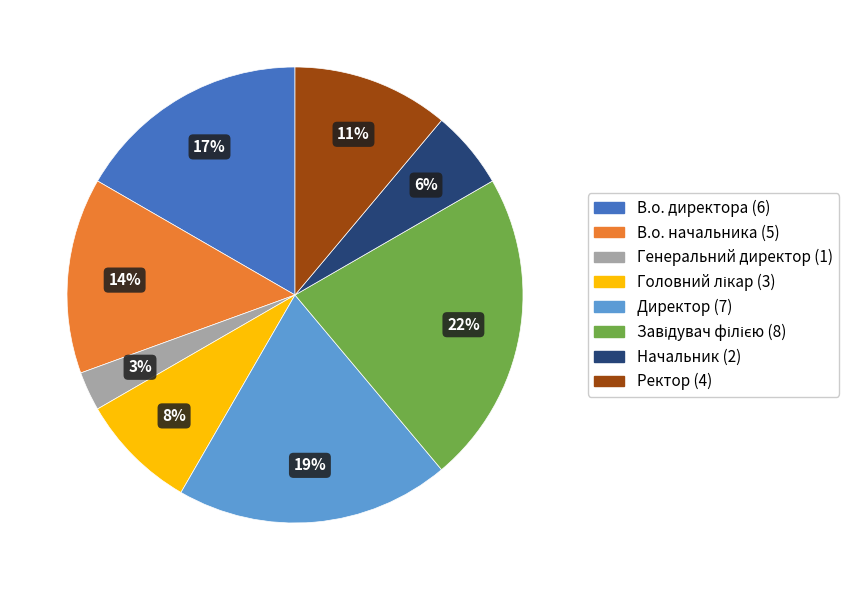

What is the smallest slice in the pie chart?

Генеральний директор